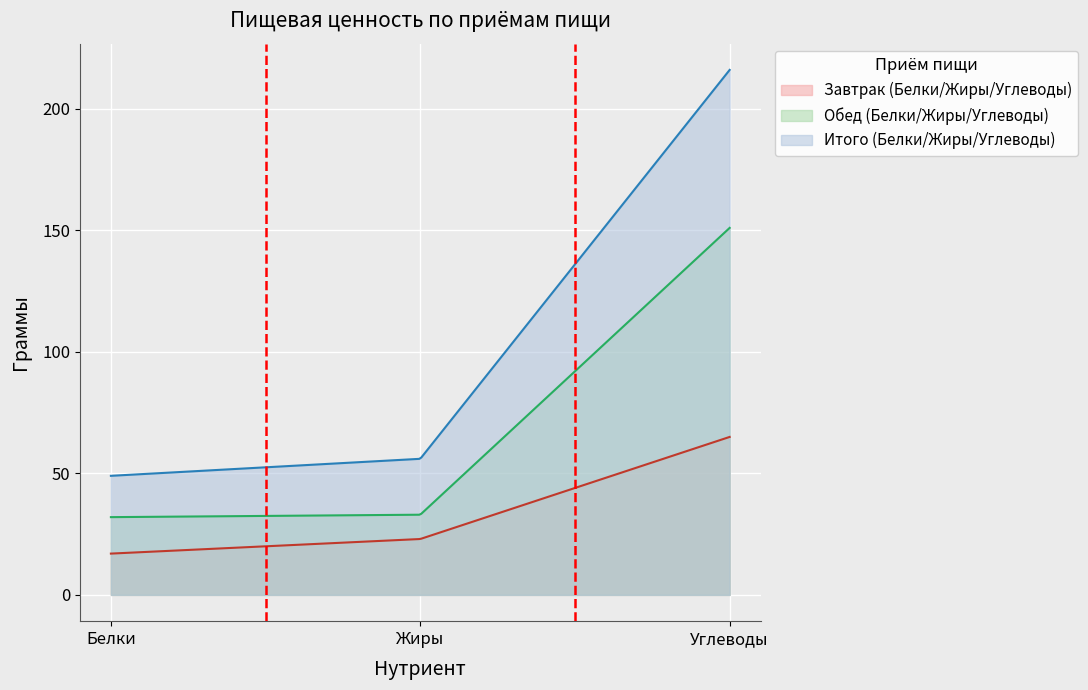

At how many categories does at least one series exceed 150?

1